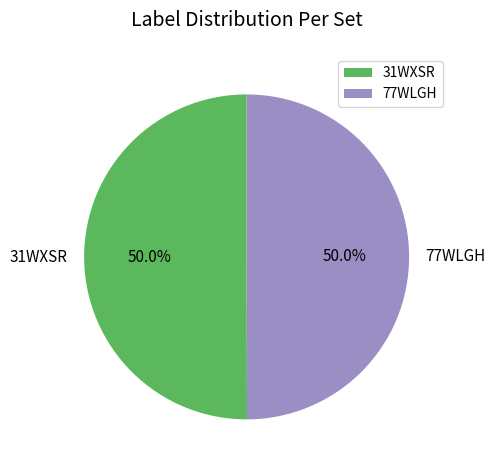

Combined, do 31WXSR and 77WLGH account for over 50%?

Yes